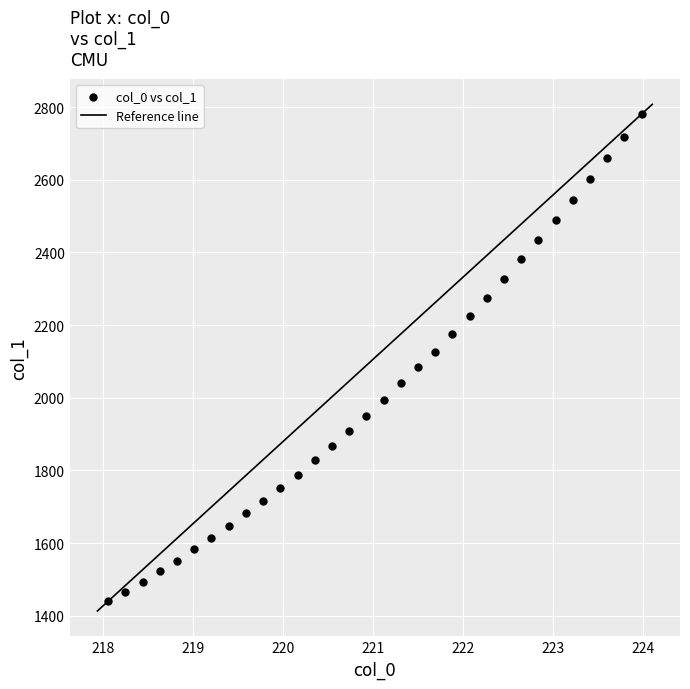

What is the range of X values (max minus min)?

5.9